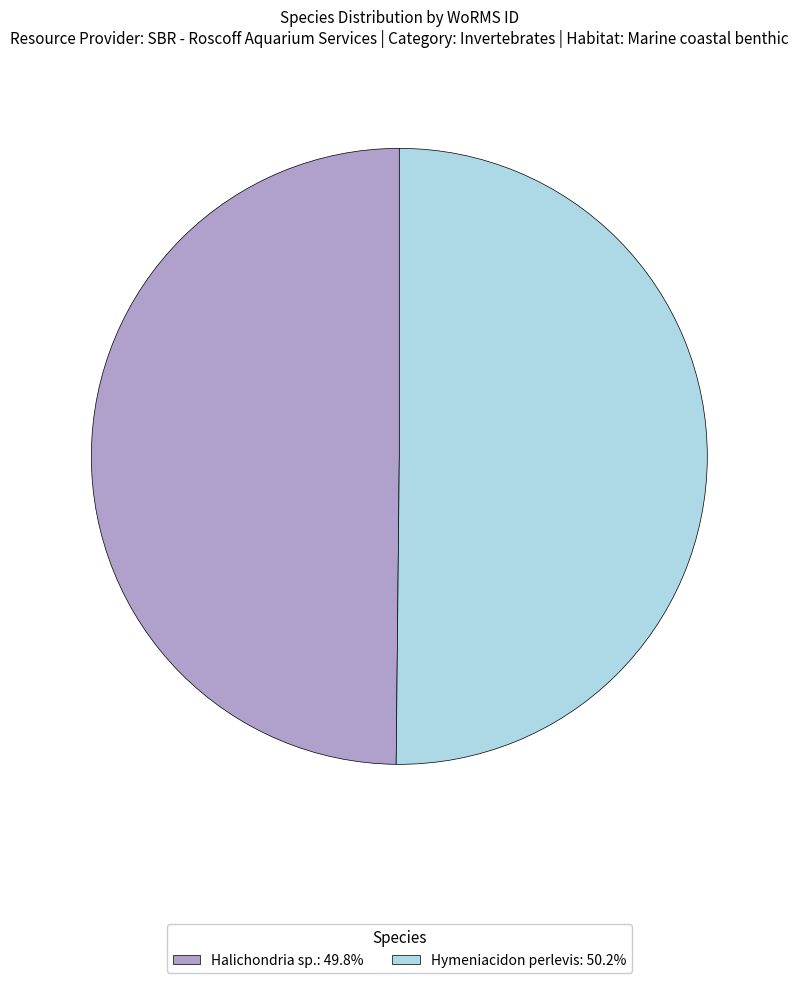

Combined, do Hymeniacidon perlevis: 50.2% and Halichondria sp.: 49.8% account for over 50%?

Yes